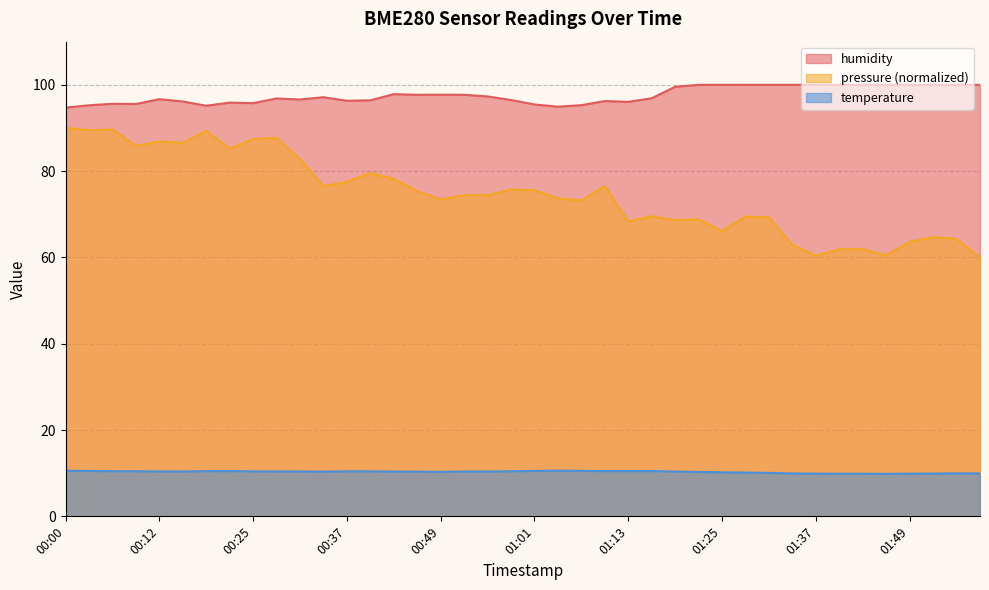

Is the value of humidity at 01:25 greater than the value of temperature at 01:56?

Yes